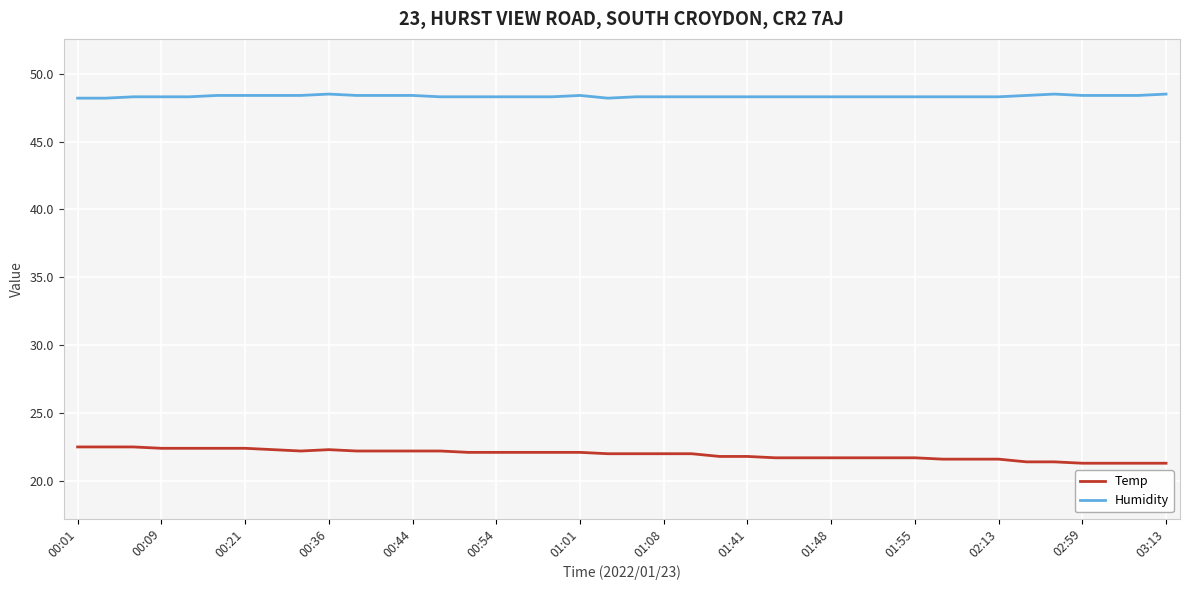

What is the minimum value shown in the chart?

21.3